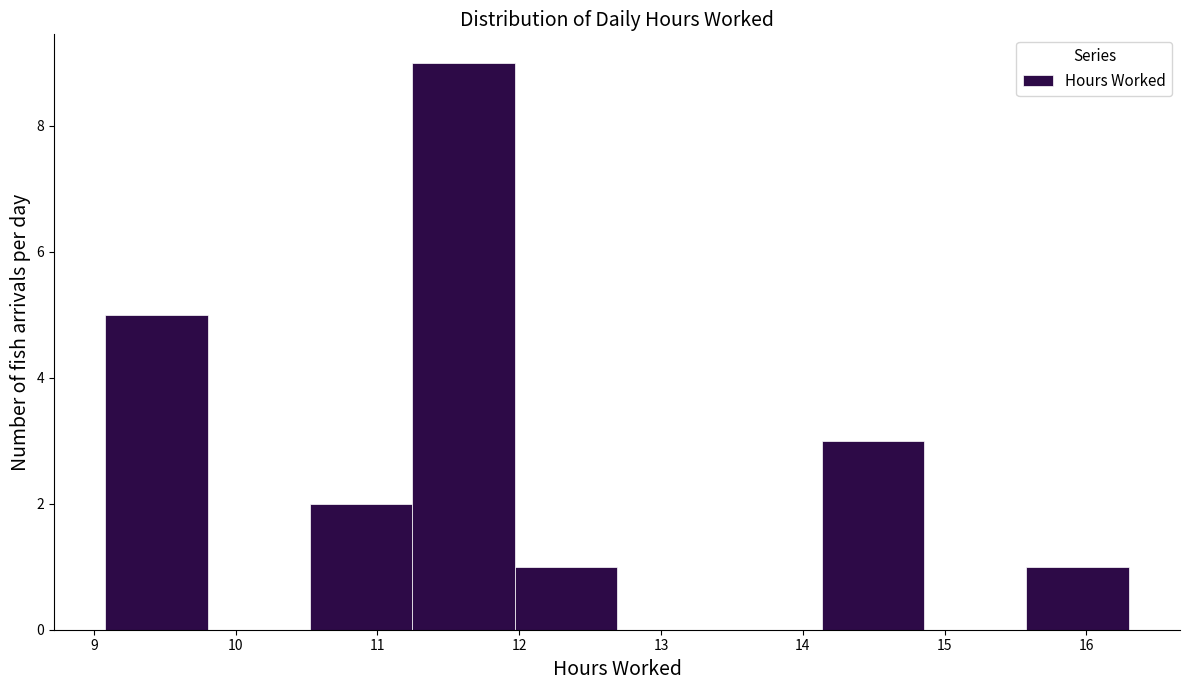

How tall is the bar that spans 12.0 to 12.7 on the x-axis? Neither the bar edges nor the heights are printed on the chart, so give them approximately, as read against the axes.

1